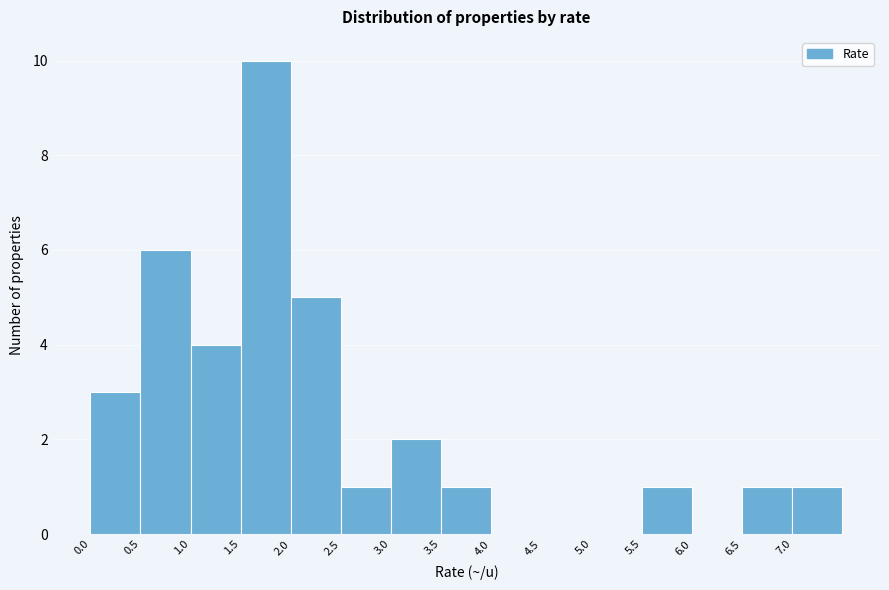

How tall is the bar that spans 0.0 to 0.5 on the x-axis? The values are not printed on the chart, so give them approximately, as read against the axis.

3